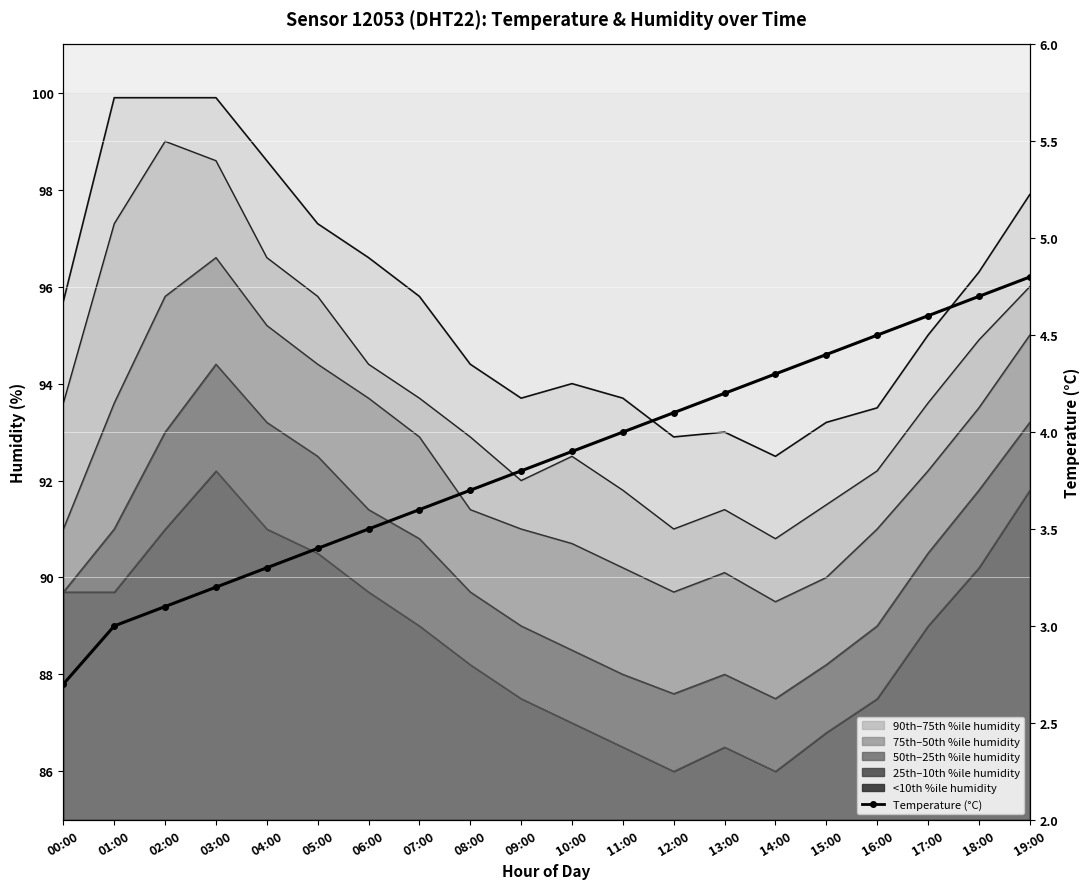

Between 13:00 and 15:00, which is larger?

15:00